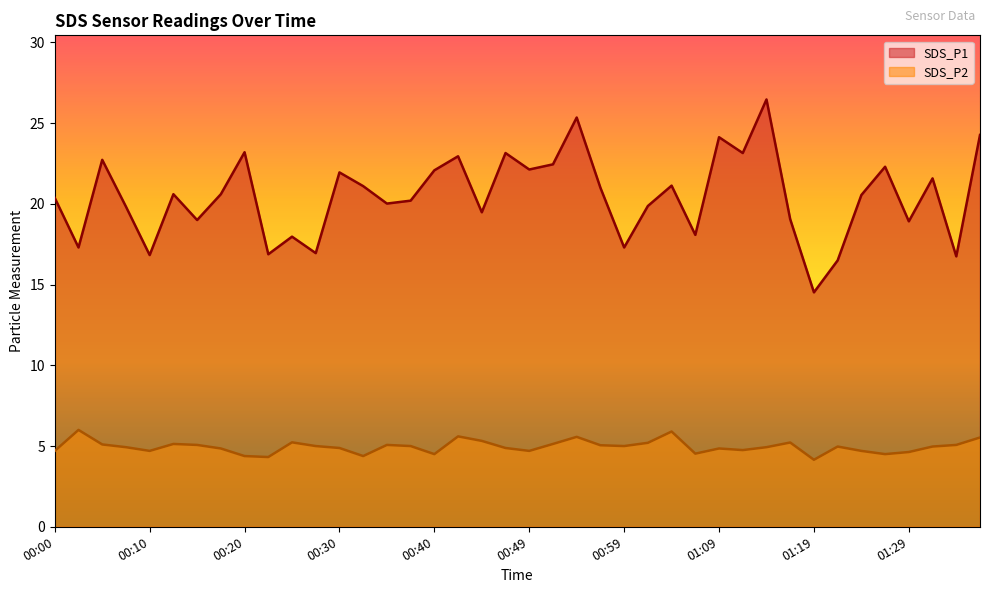

At which category does the chart reach its minimum across all series?

01:19